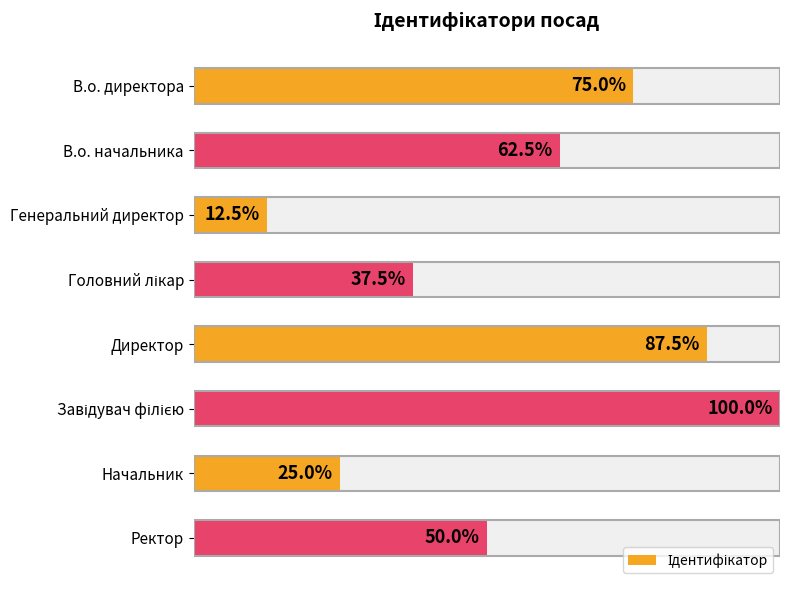

Does the chart contain stacked bars?

No